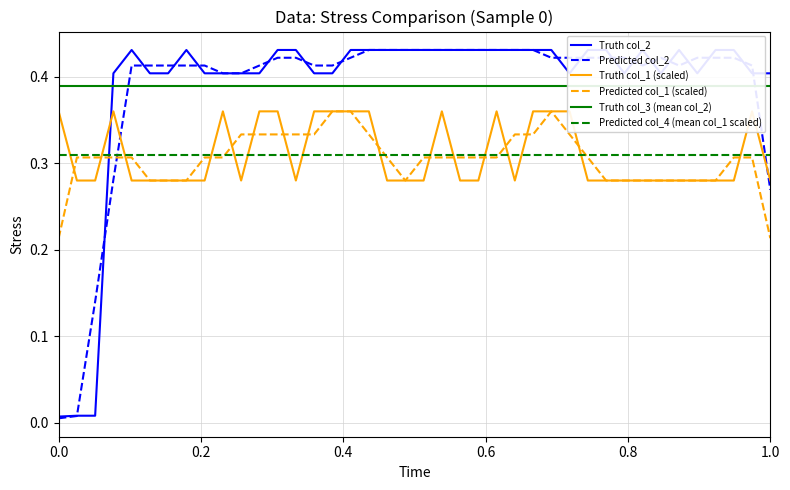

How many categories are shown in the chart?

40